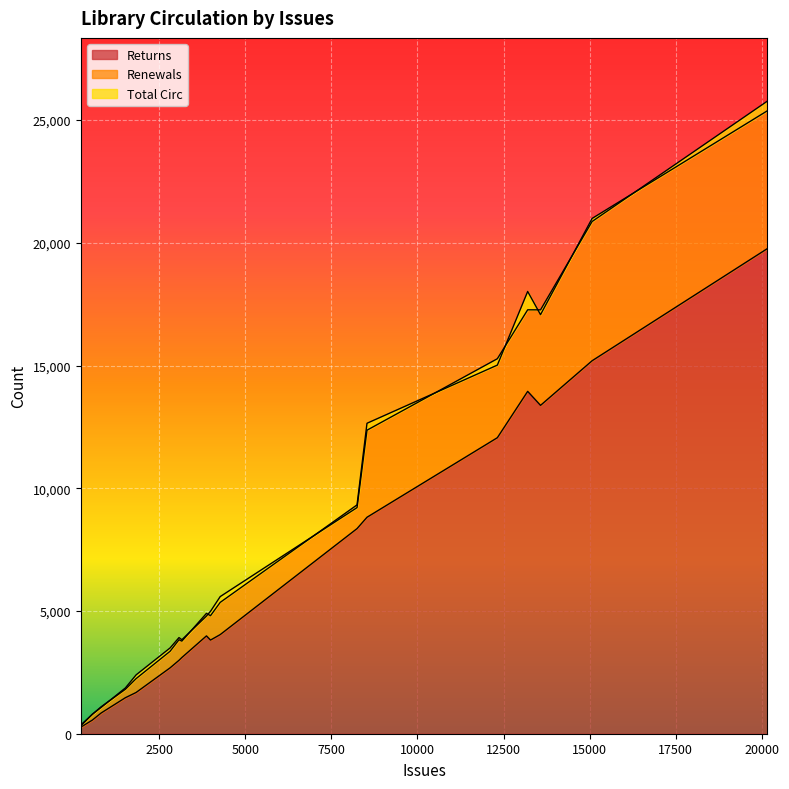

What is the difference between the maximum and minimum values in the Renewals series?

5708